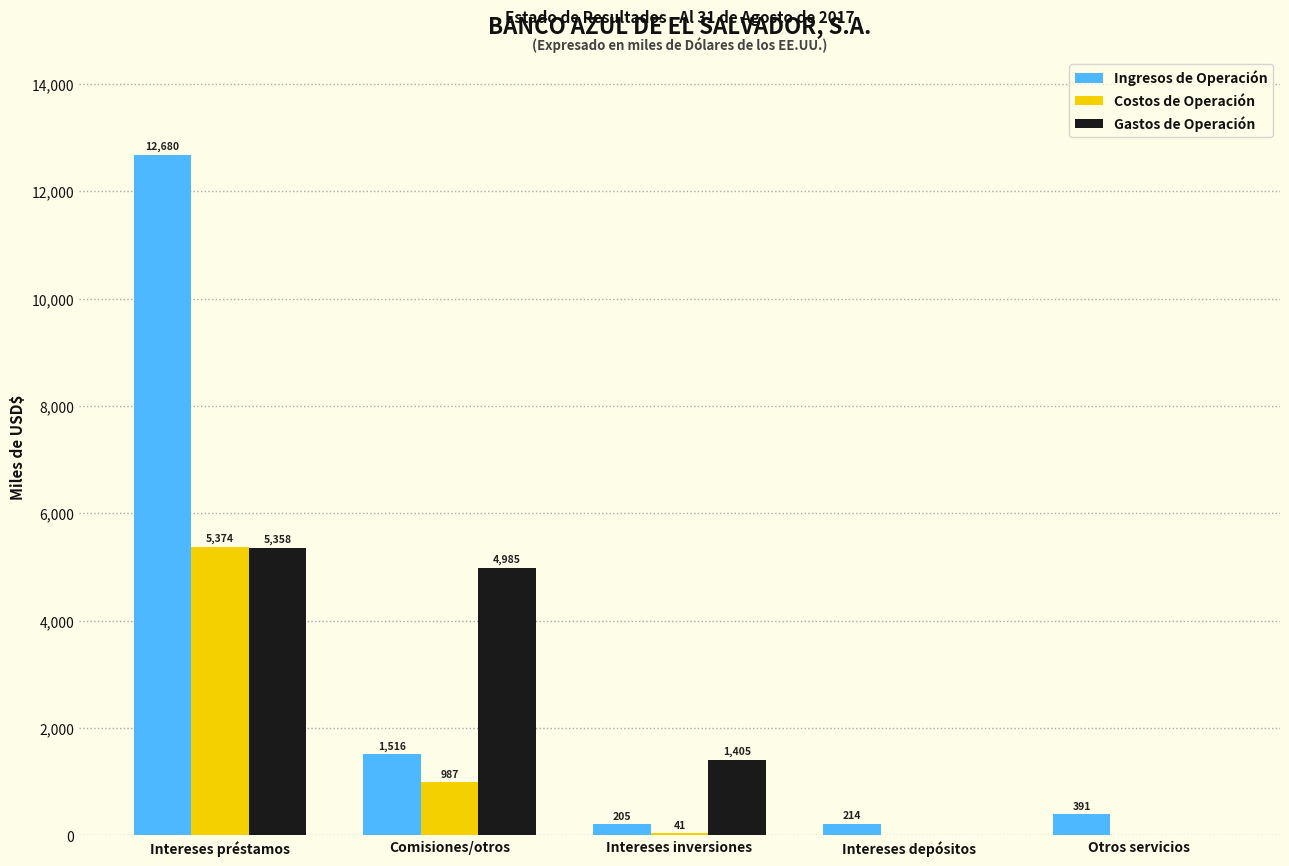

At which category does the chart reach its peak across all series?

Intereses préstamos